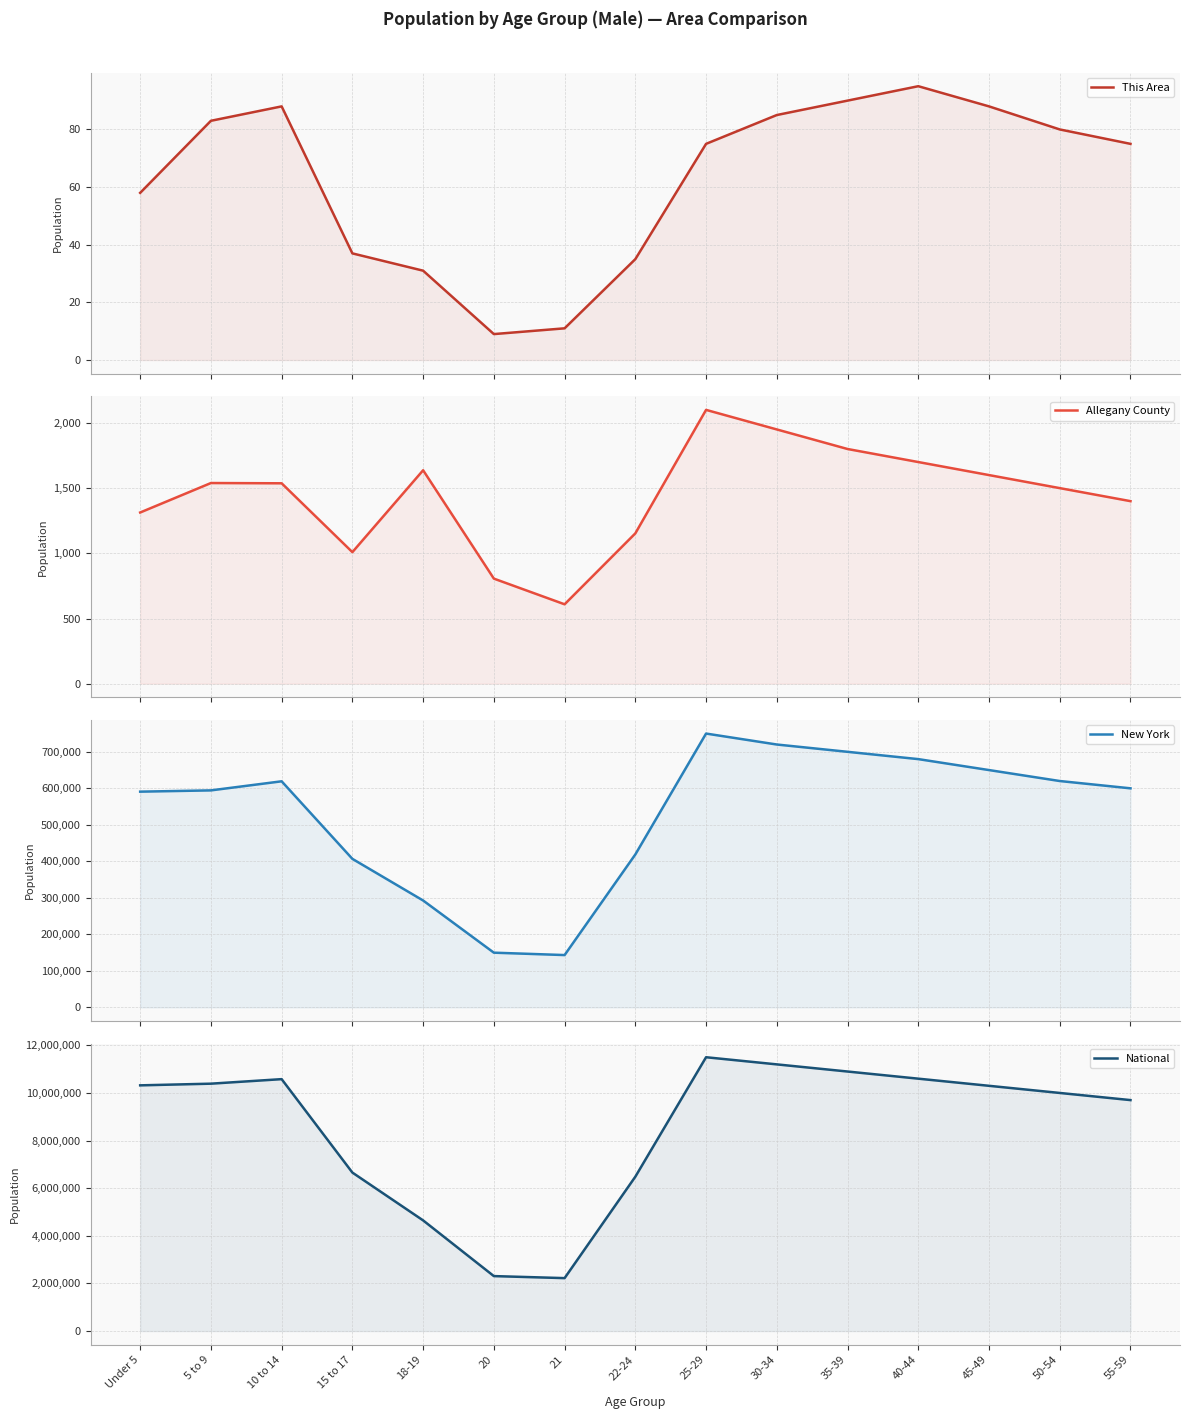

Which has a higher value, 25-29 or 50-54?

50-54